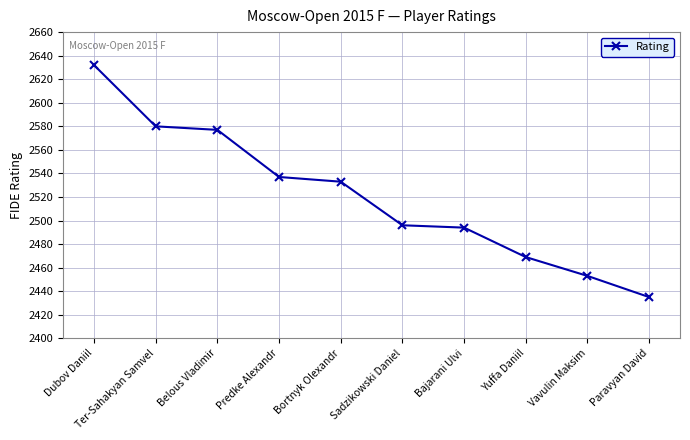

What is the label of the 1st point from the right?

Paravyan David